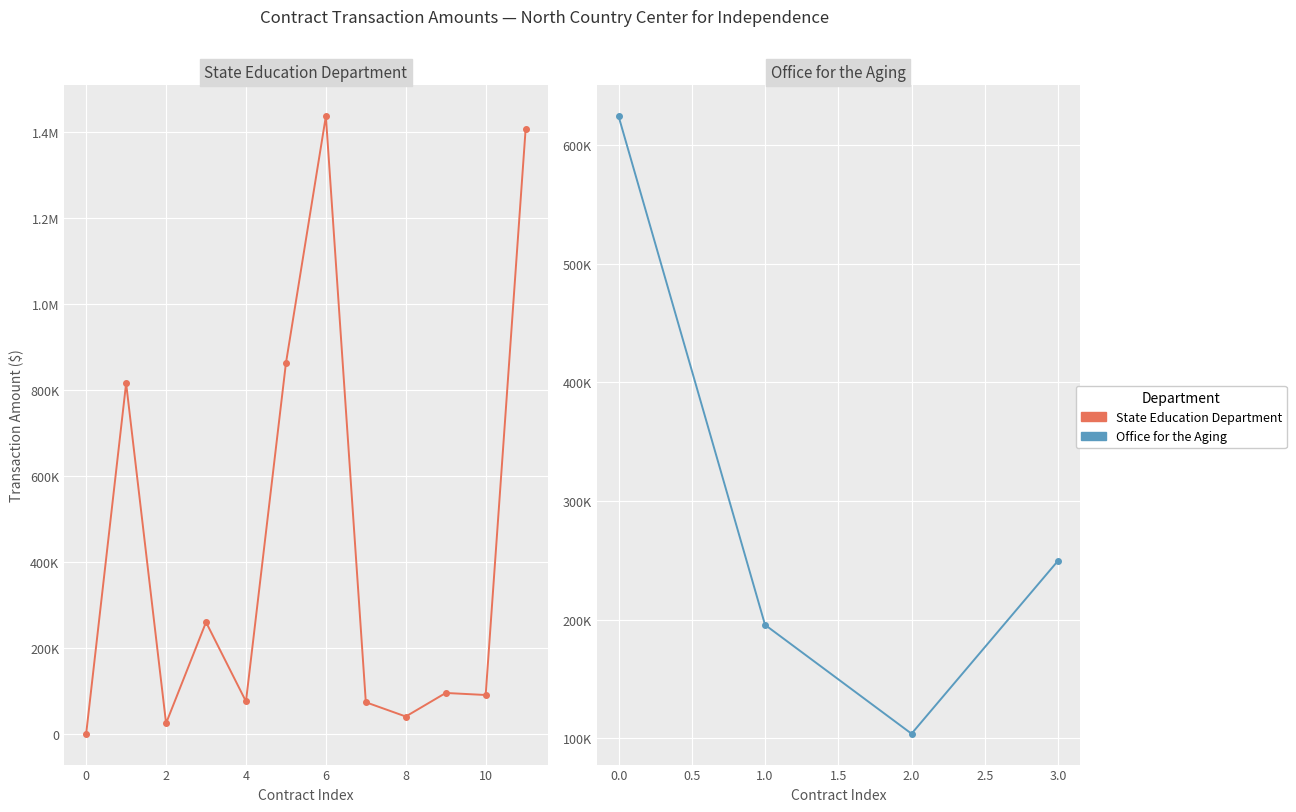

What is the average value?

431214